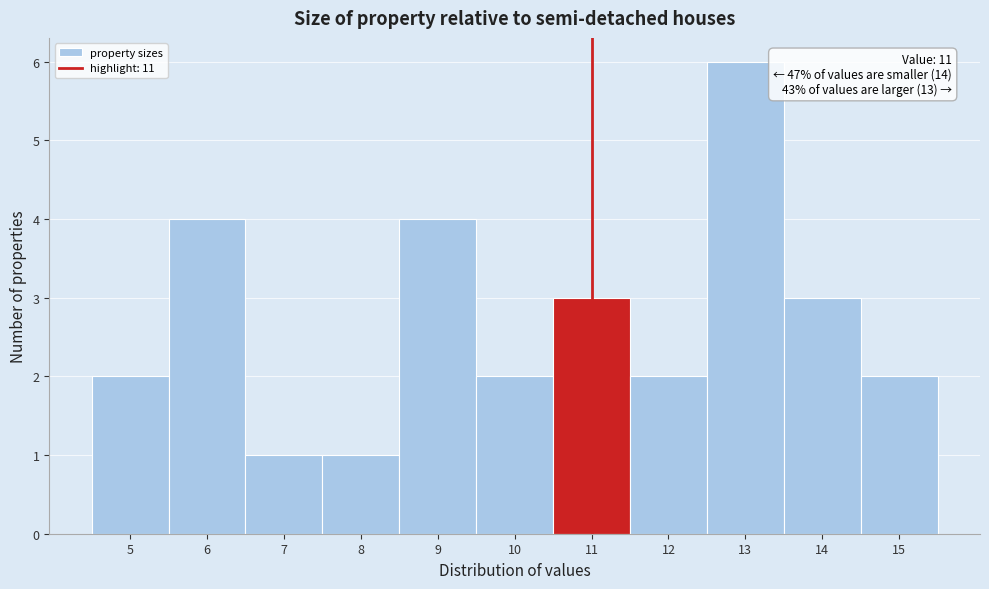

Which range on the x-axis has the tallest bar?

12.5 to 13.5